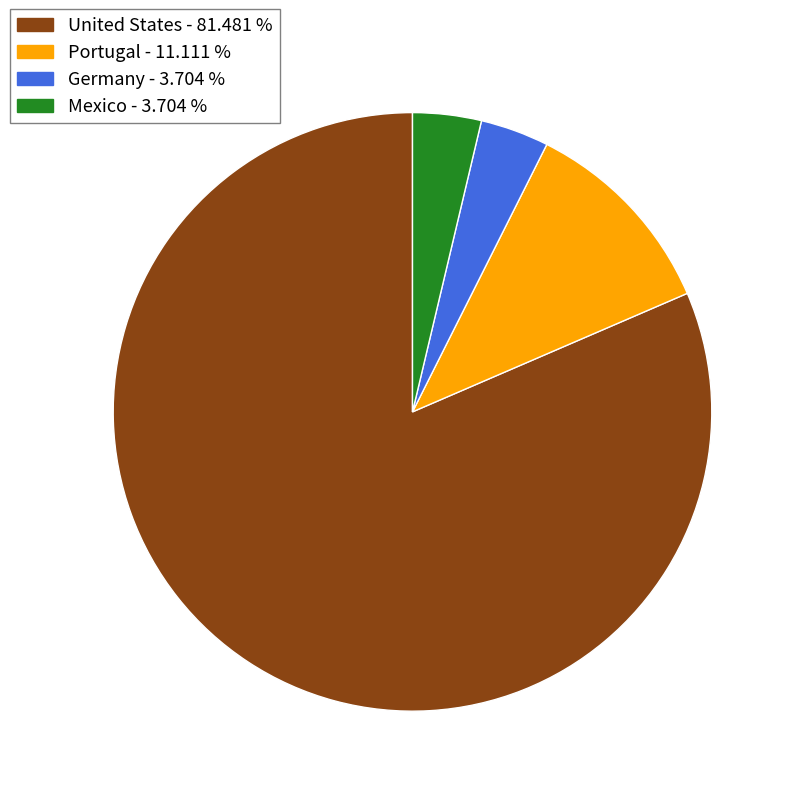

Between Mexico and United States, which is larger?

United States